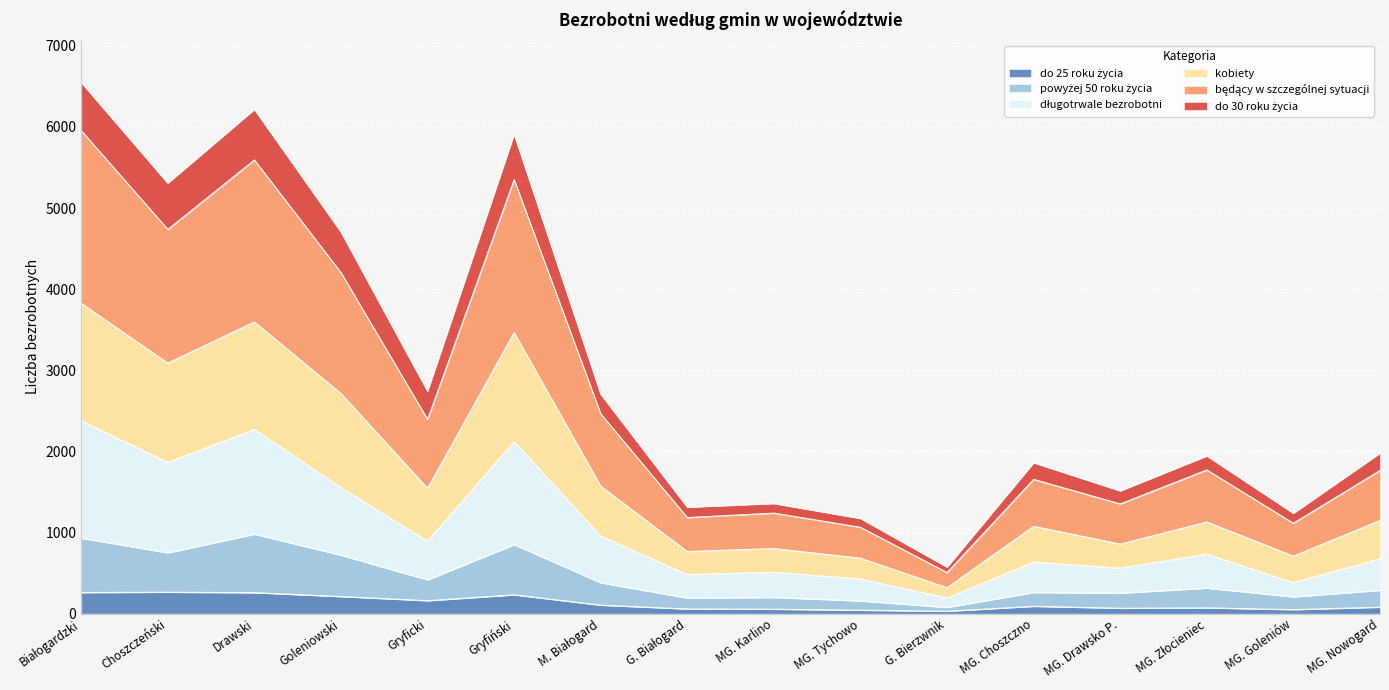

What is the total value across all series at Choszczeński?

5307